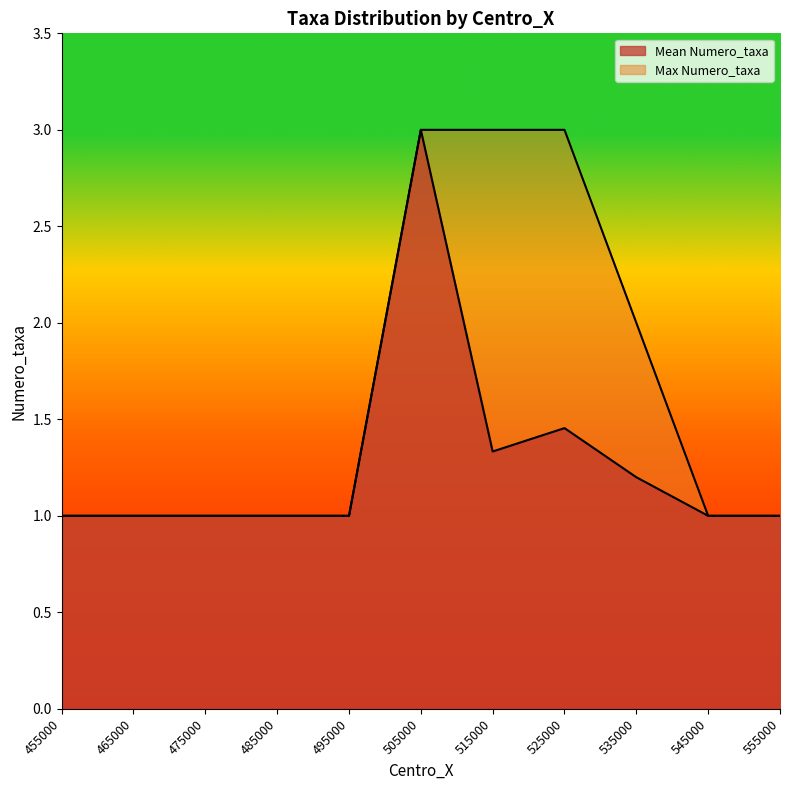

Is it true that Max Numero_taxa equals 0.6 at 545000?

False